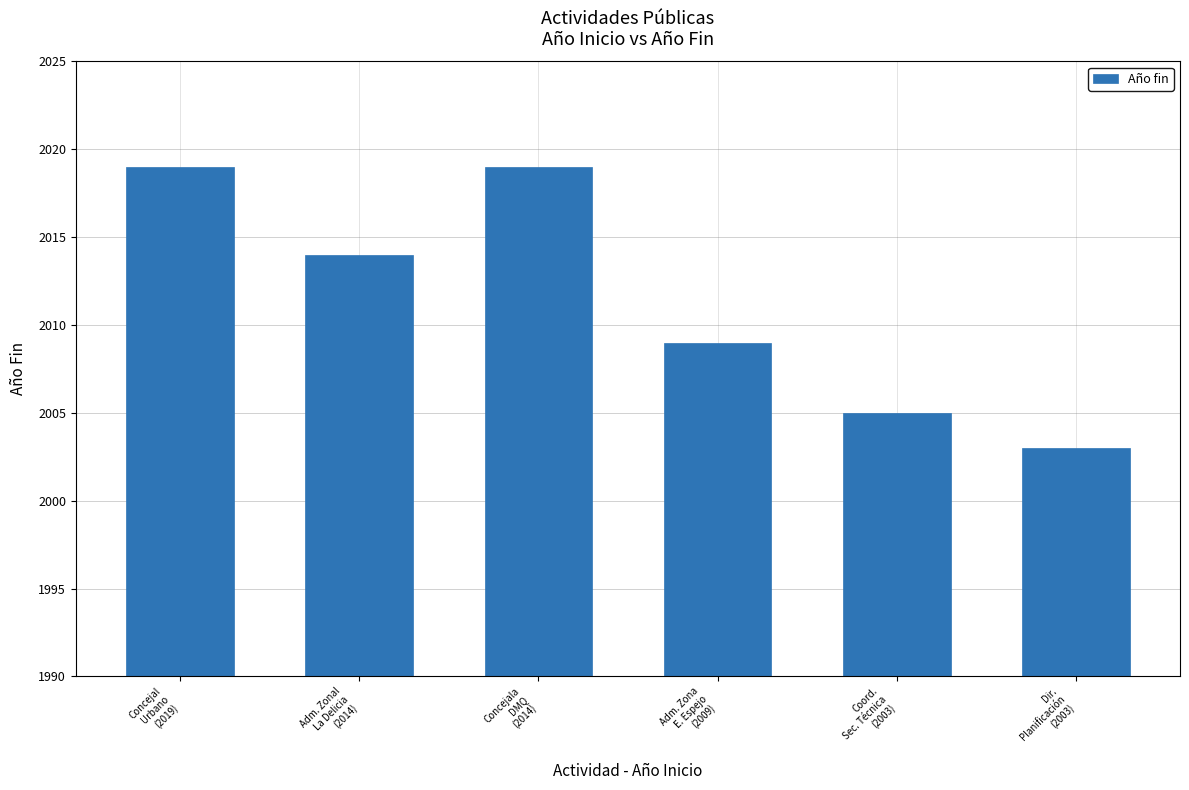

What is the difference between the values at Adm. Zonal
La Delicia
(2014) and Concejala
DMQ
(2014)?

5